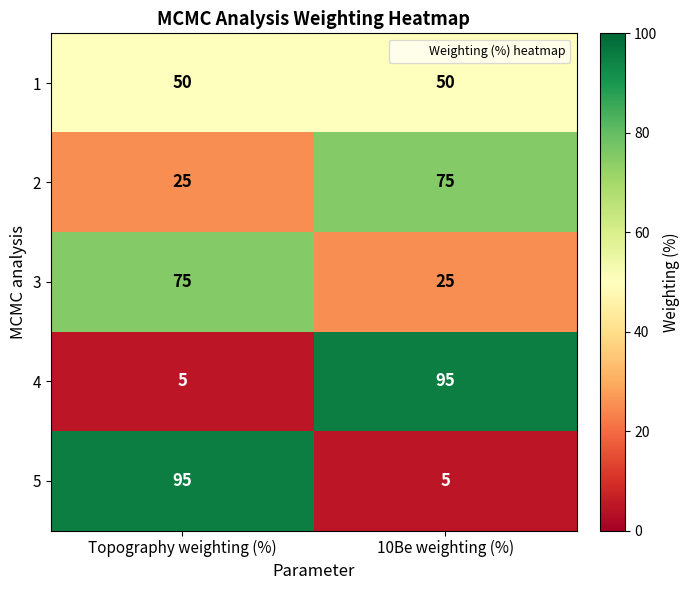

What is the sum of the 3 values at Topography weighting (%) and 10Be weighting (%)?

100